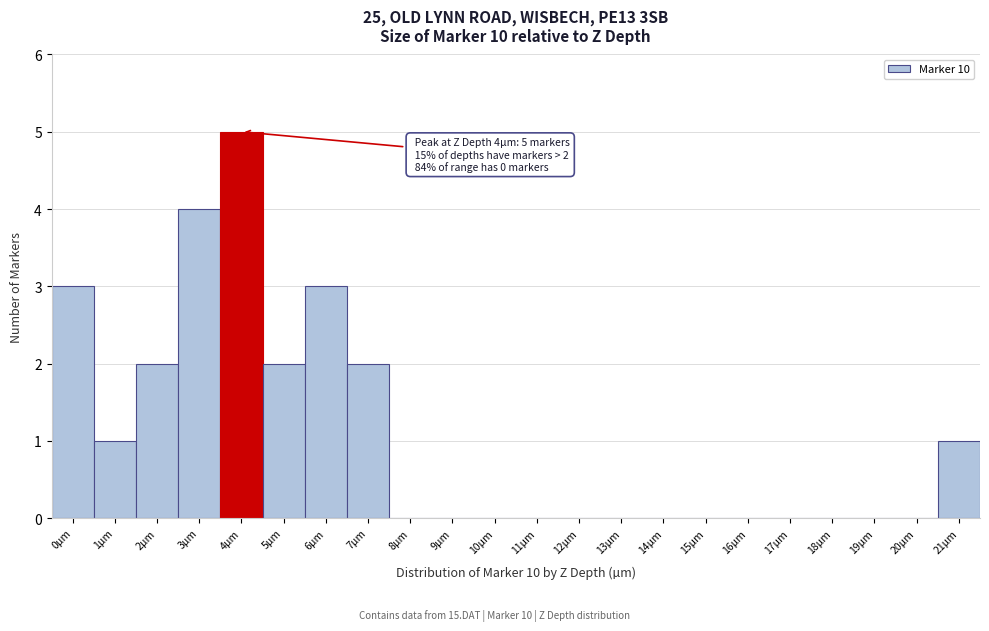

Which range on the x-axis has the tallest bar?

3.5 to 4.5